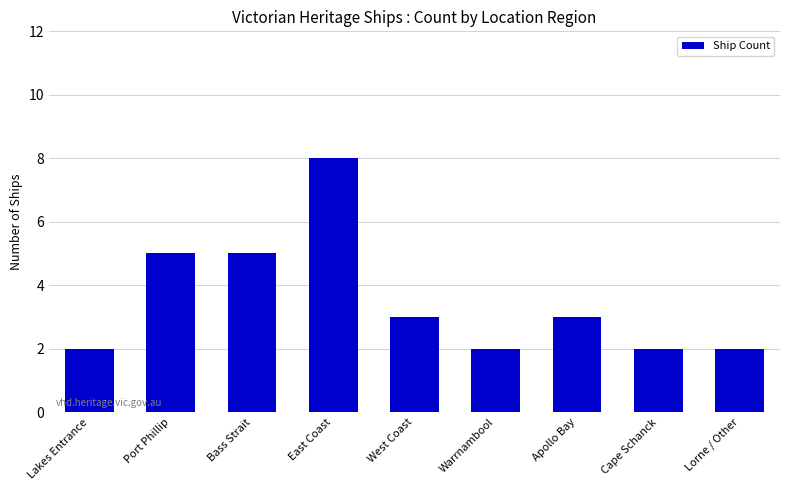

What is the approximate value at East Coast?

8